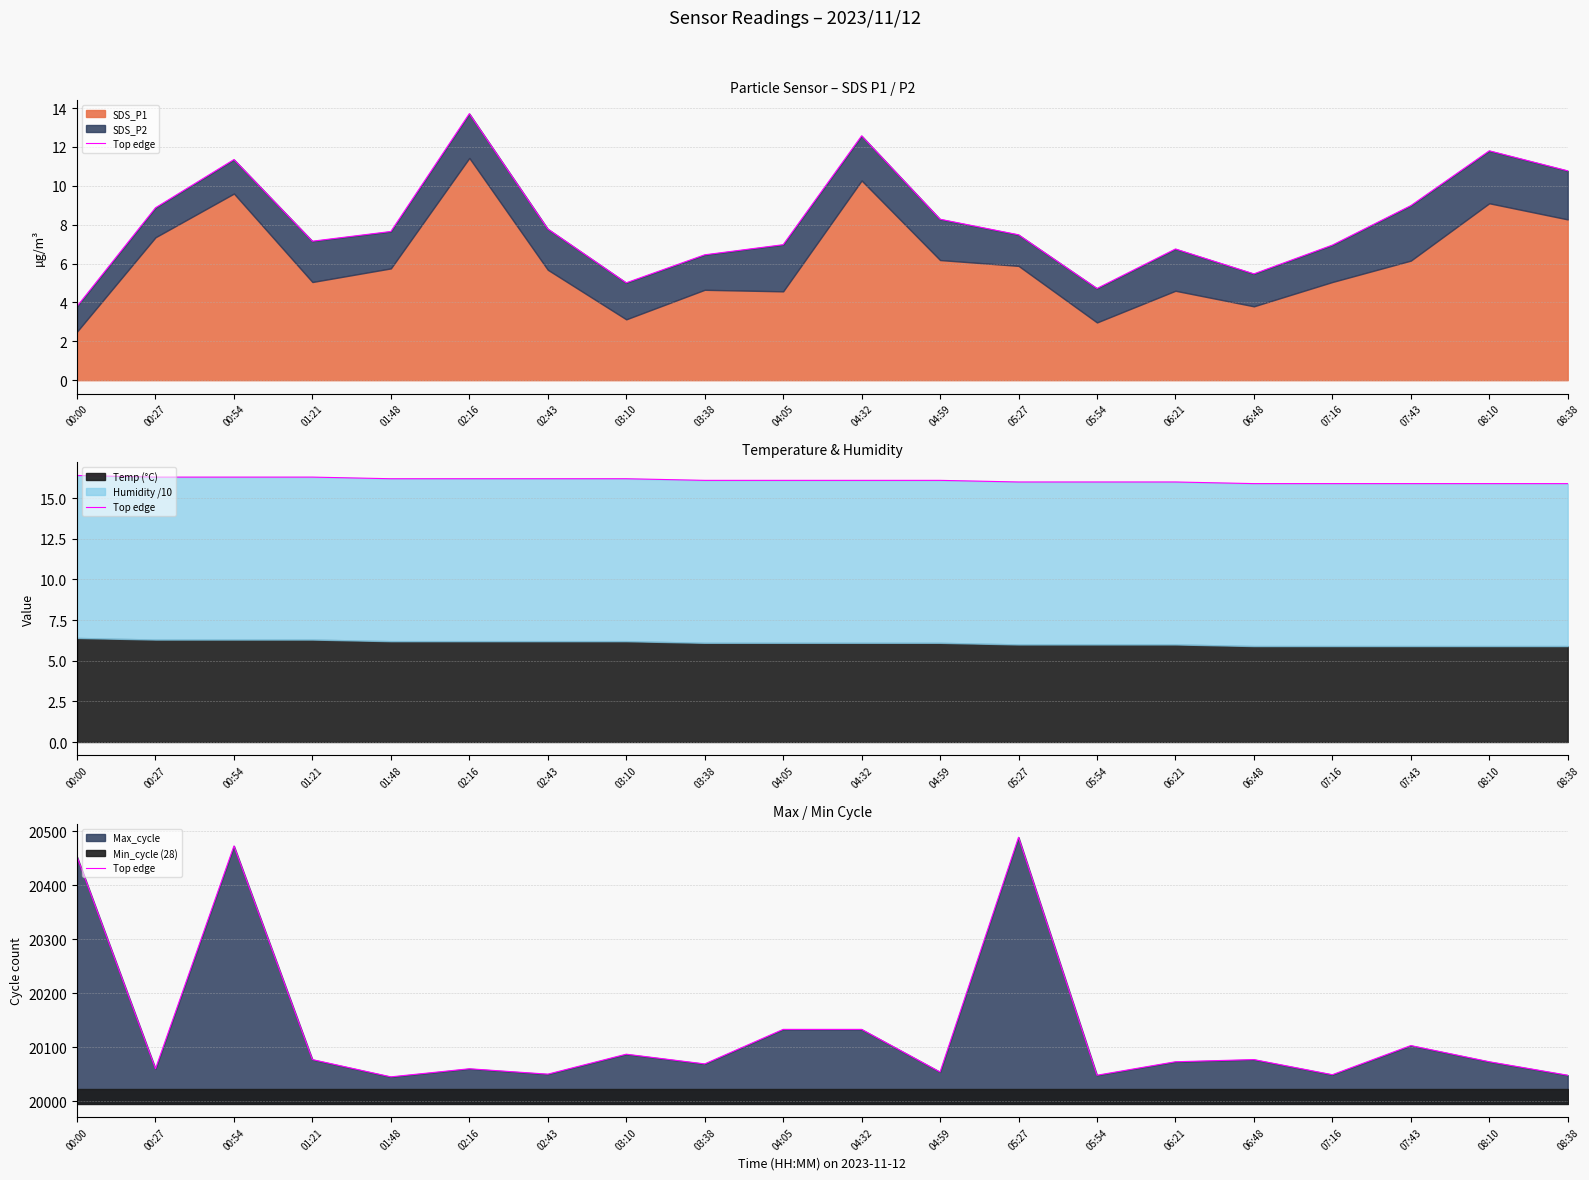

Approximately how many times larger is the value at 08:38 compared to 03:10?

1.0